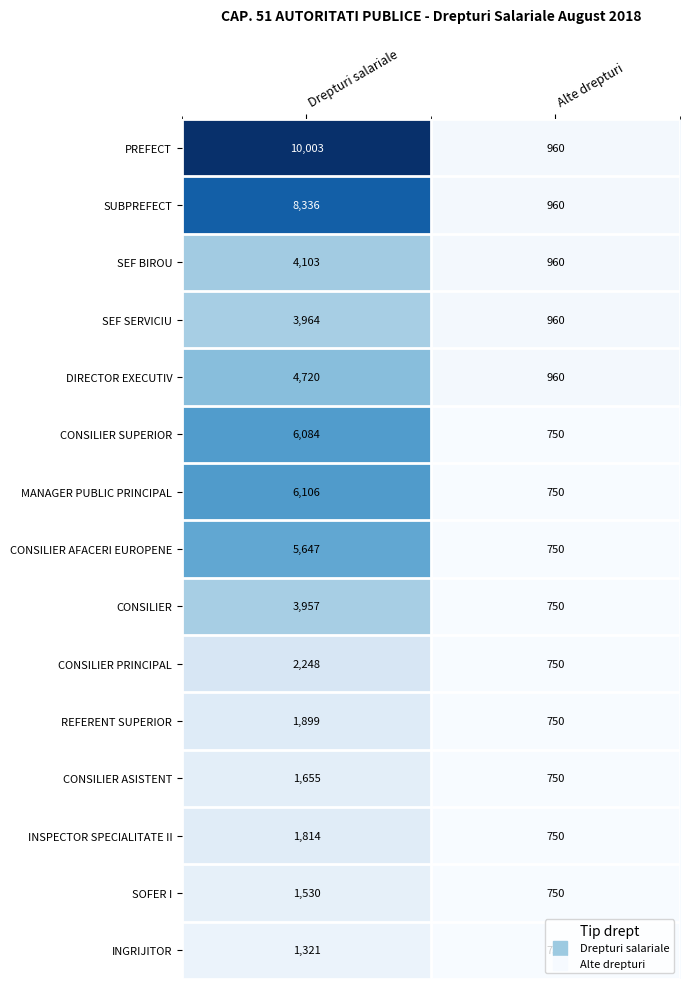

What is the difference between the SUBPREFECT values at Drepturi salariale and Alte drepturi?

7376